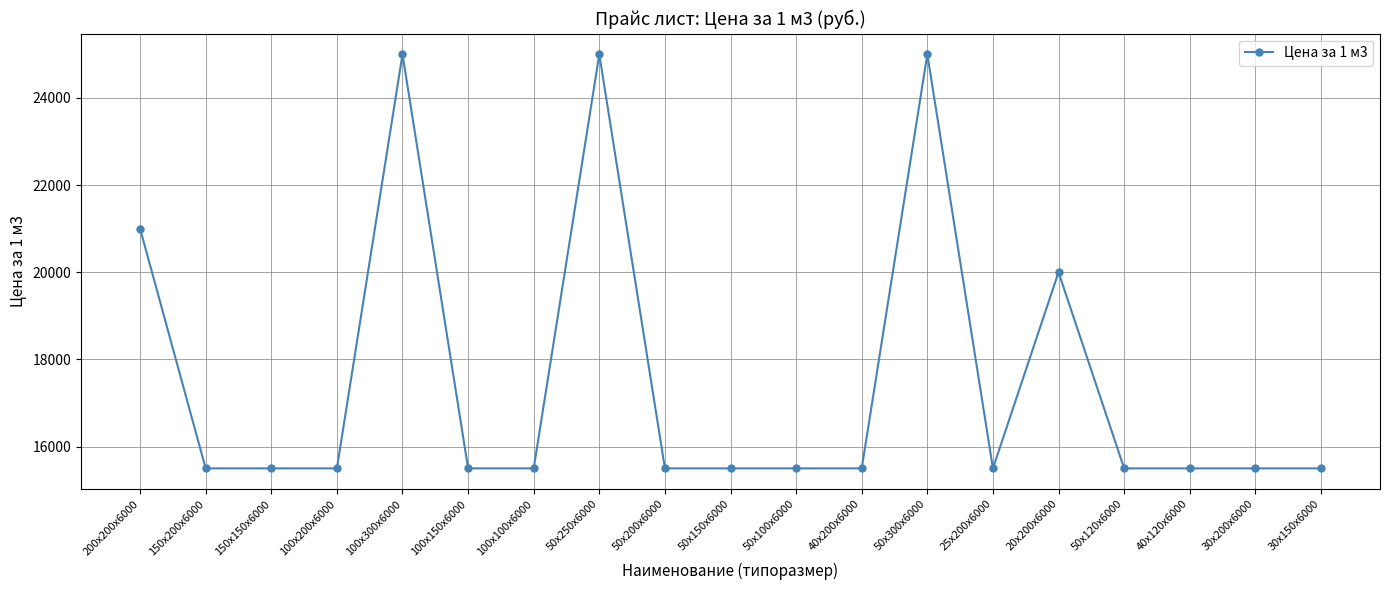

At which label is the value closest to 20250?

20х200х6000